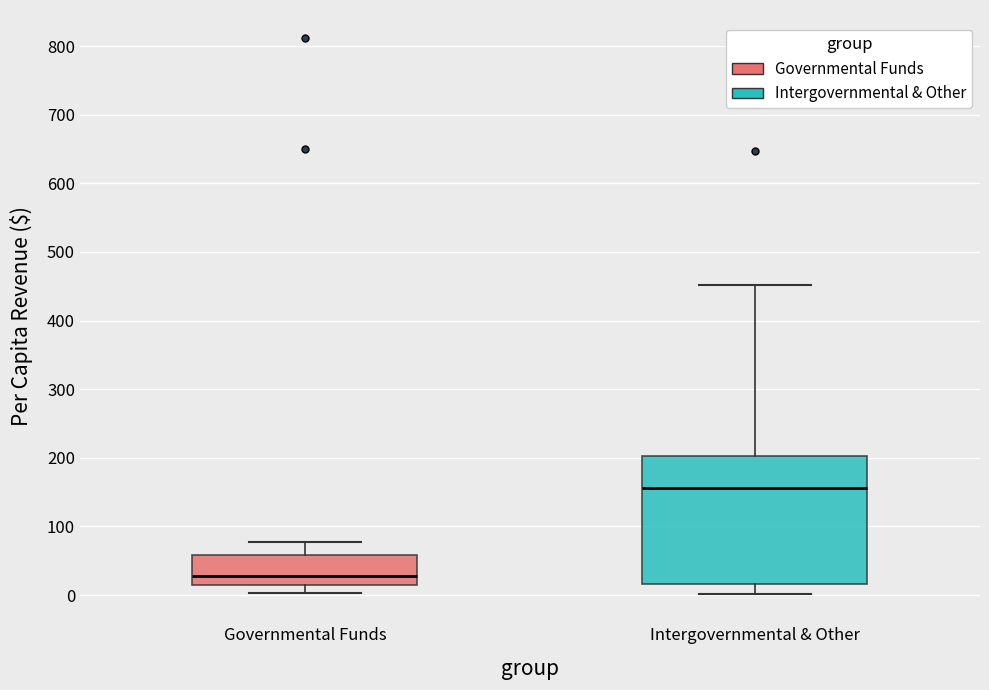

Reading left to right, read every box against the y-axis: the position of its median line, the range the box covers, and the ends of its whiskers. The values are not printed on the chart, so give them approximately, as read against the axis.

Governmental Funds: median 30, box 10 to 60, whiskers 0 to 80
Intergovernmental & Other: median 160, box 20 to 200, whiskers 0 to 450